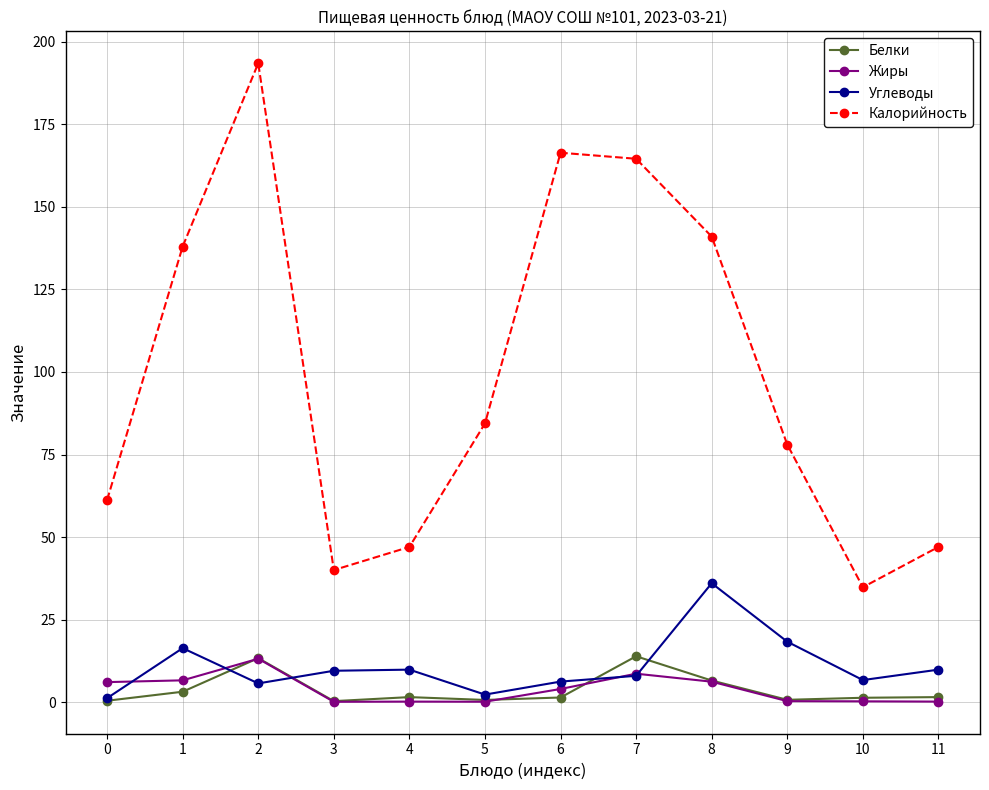

Which series has the largest total across all categories?

Калорийность